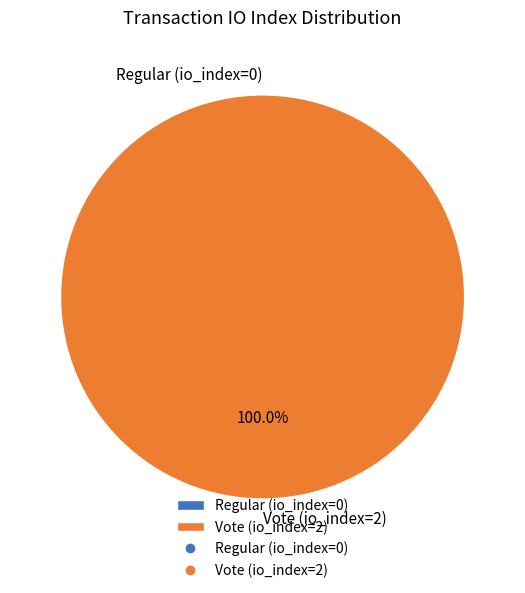

Is there a majority slice in this chart?

Yes